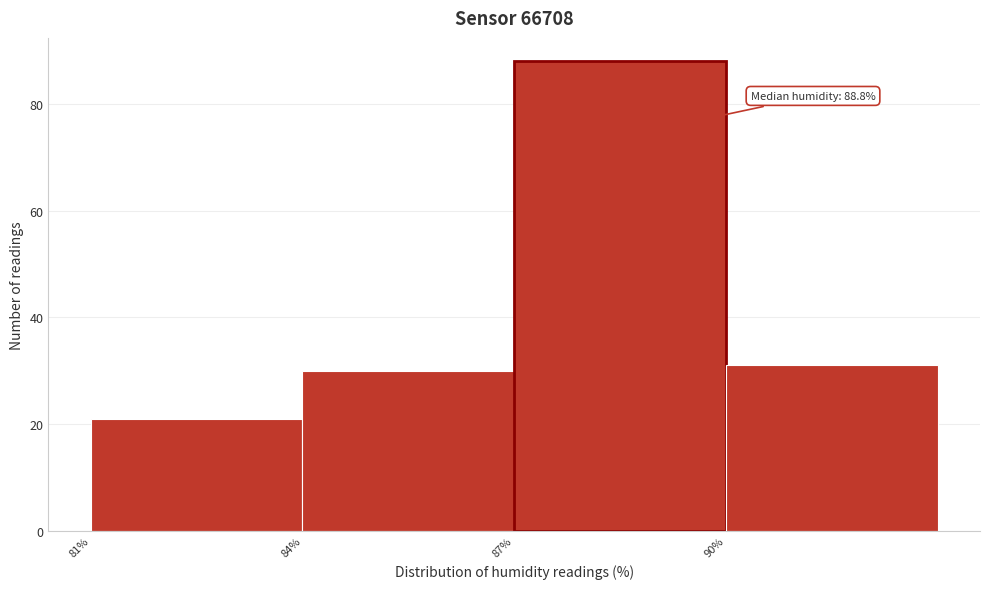

Over which range of the x-axis is the bar tallest?

87 to 90